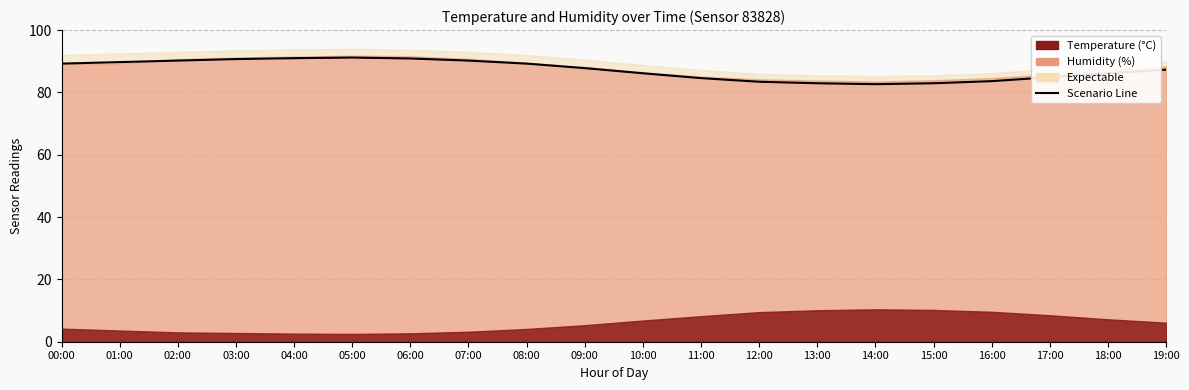

What value does the data have at 14:00?

82.6